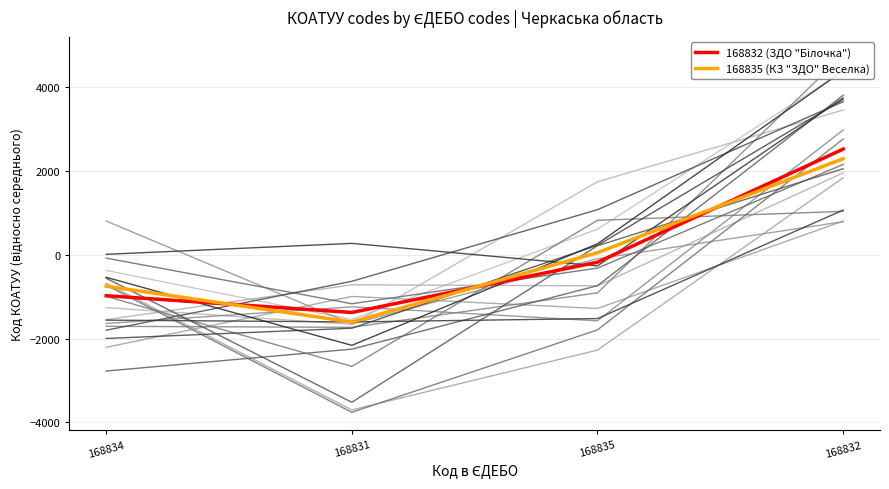

What value does the 168835 (КЗ "ЗДО" Веселка) series have at 168831?

-1603.1